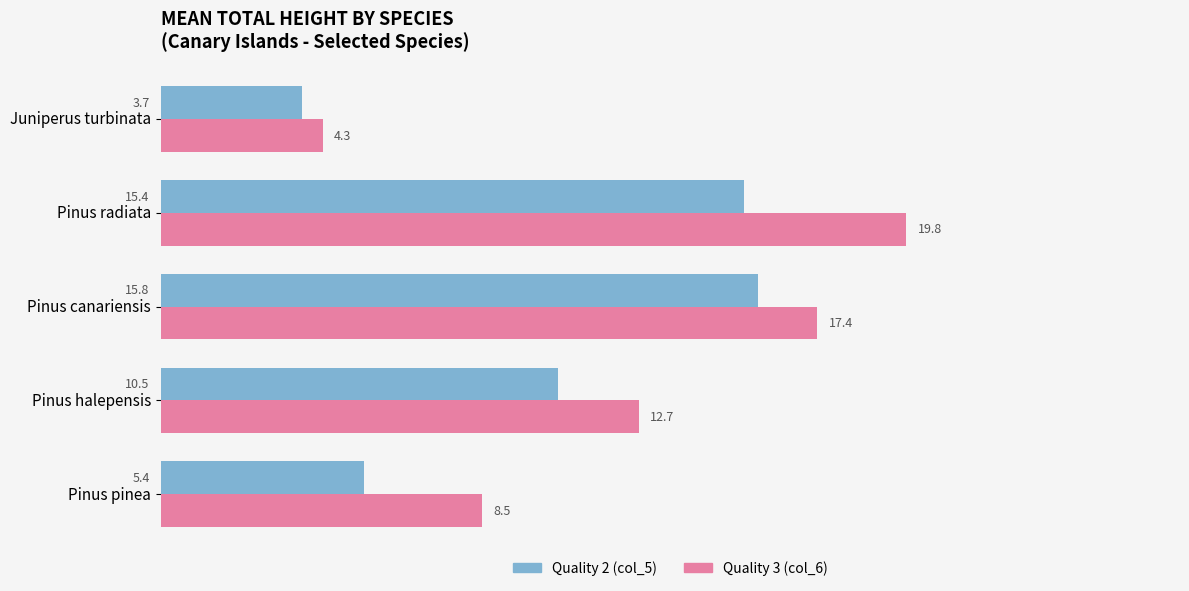

Where is Quality 2 (col_5) nearest to the value 9?

Pinus halepensis